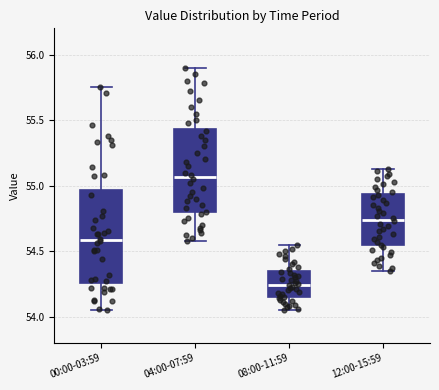

Reading left to right, transcribe this box plot: for each box, give where its median line is, the range the box spans, and where its two whiskers end, as read against the y-axis. The values are not printed on the chart, so give them approximately, as read against the axis.

00:00-03:59: median 54.60, box 54.25 to 54.95, whiskers 54.05 to 55.75
04:00-07:59: median 55.05, box 54.80 to 55.45, whiskers 54.60 to 55.90
08:00-11:59: median 54.25, box 54.15 to 54.35, whiskers 54.05 to 54.55
12:00-15:59: median 54.75, box 54.55 to 54.95, whiskers 54.35 to 55.15